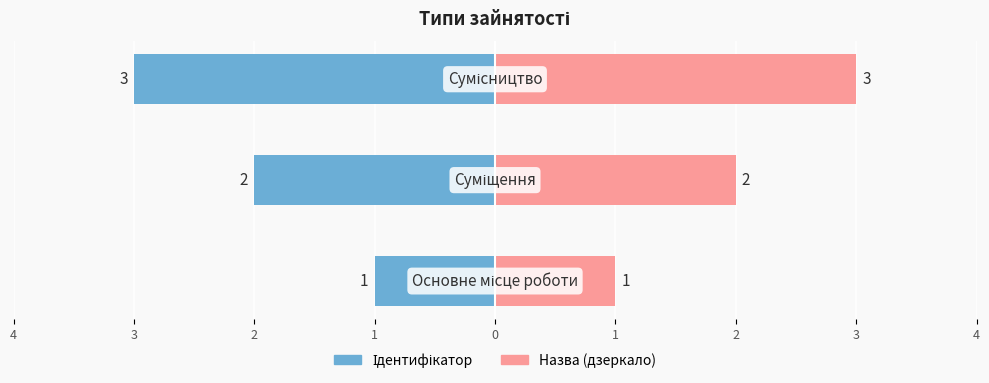

What is the difference between the second highest and minimum values in the Ідентифікатор series?

1